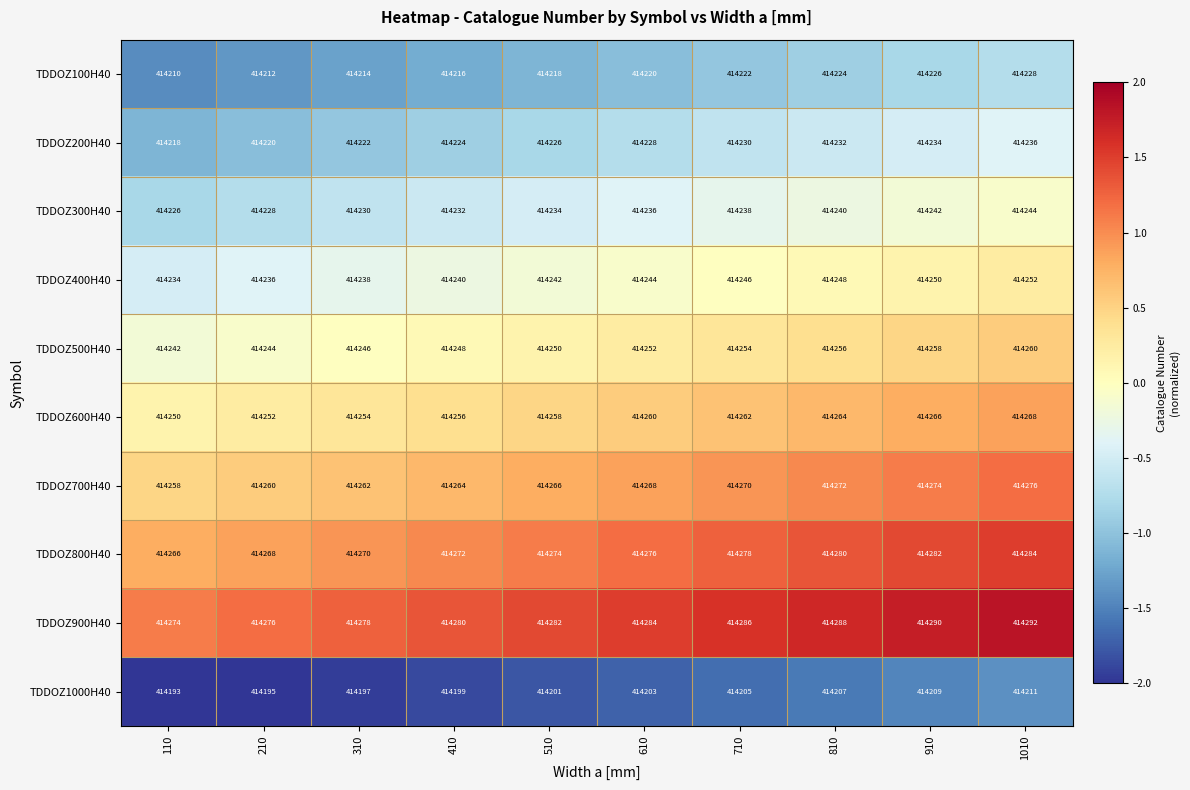

What is the average value of the TDDOZ500H40 series?

414251